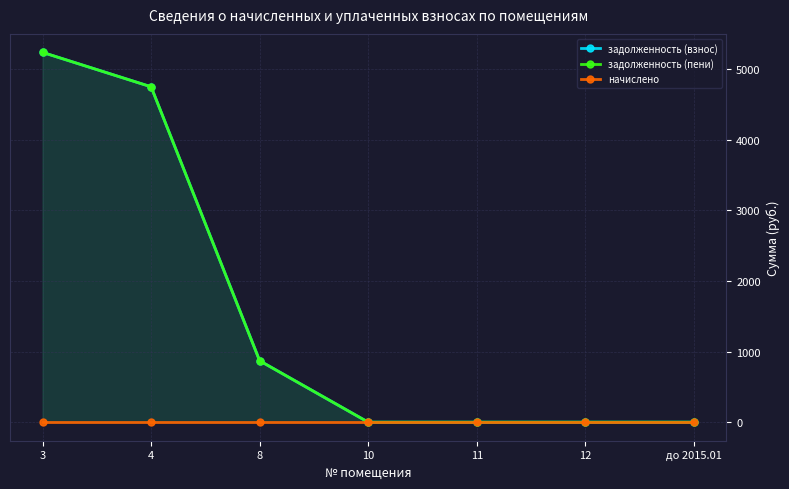

The value of начислено at до 2015.01 is 0.0. True or false?

True